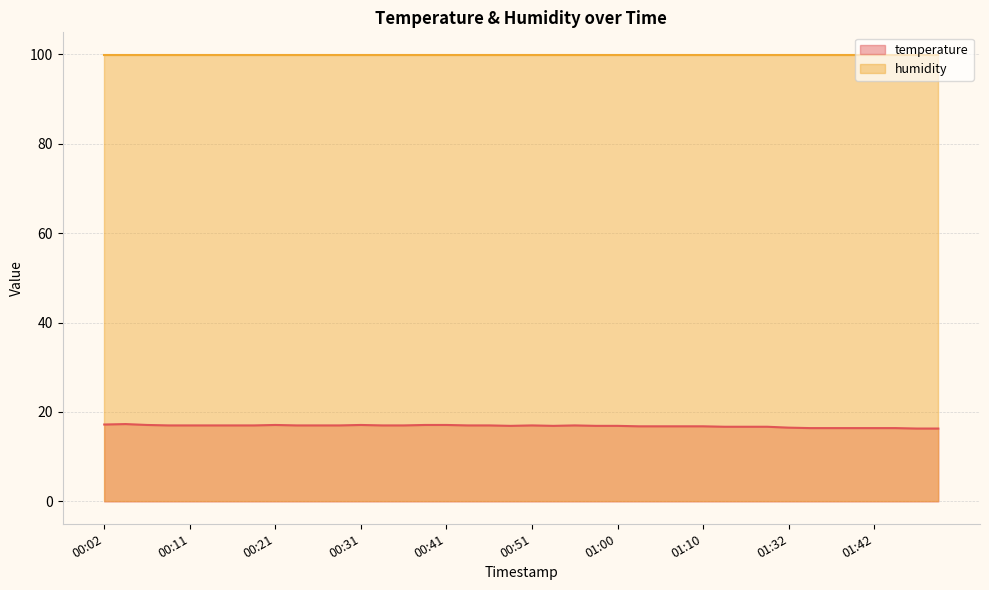

What is the ratio of the value at 01:10 to the value at 00:31?

1.0